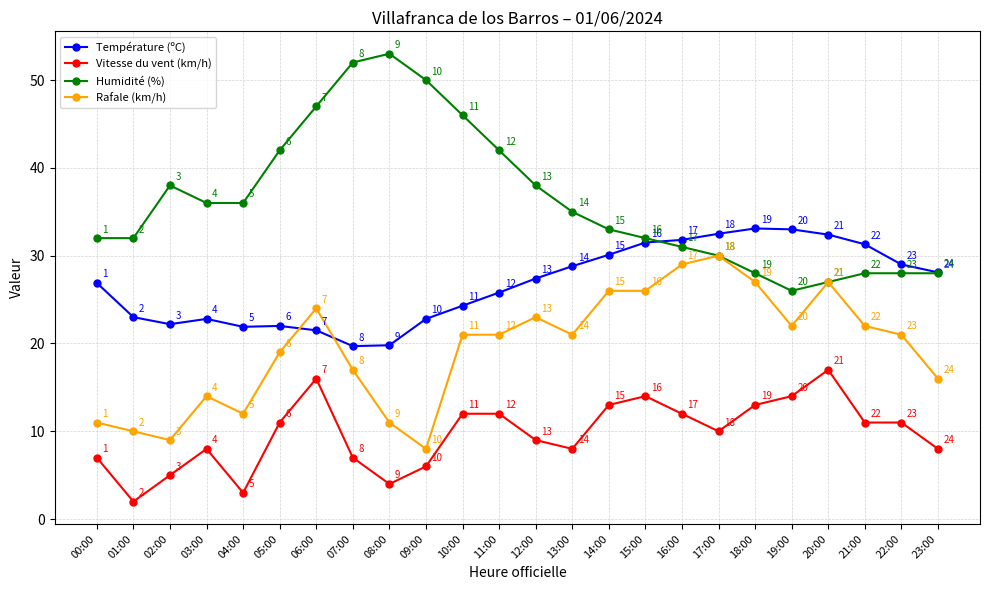

What are all the series names shown in the legend?

Température (ºC), Vitesse du vent (km/h), Humidité (%), Rafale (km/h)